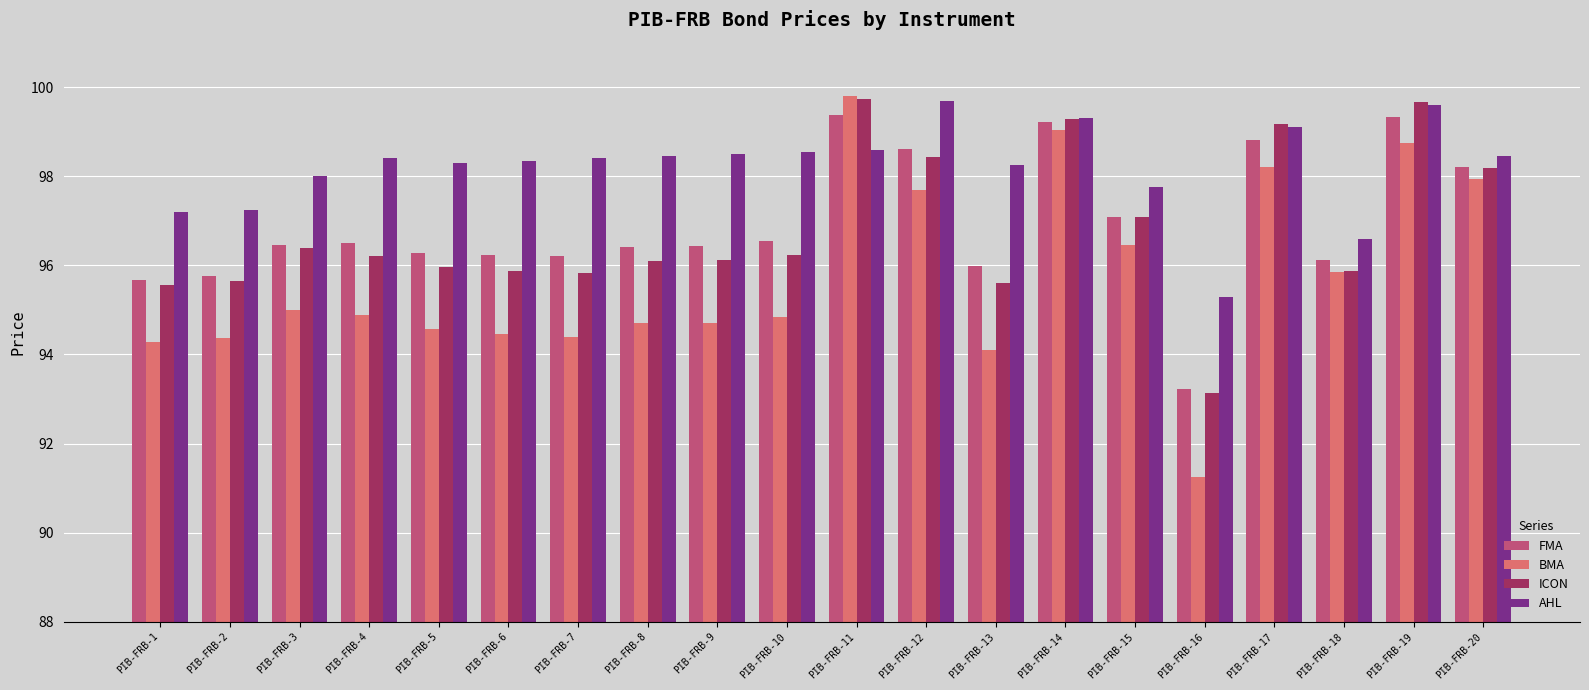

What is the difference between the maximum and minimum values in the FMA series?

6.2